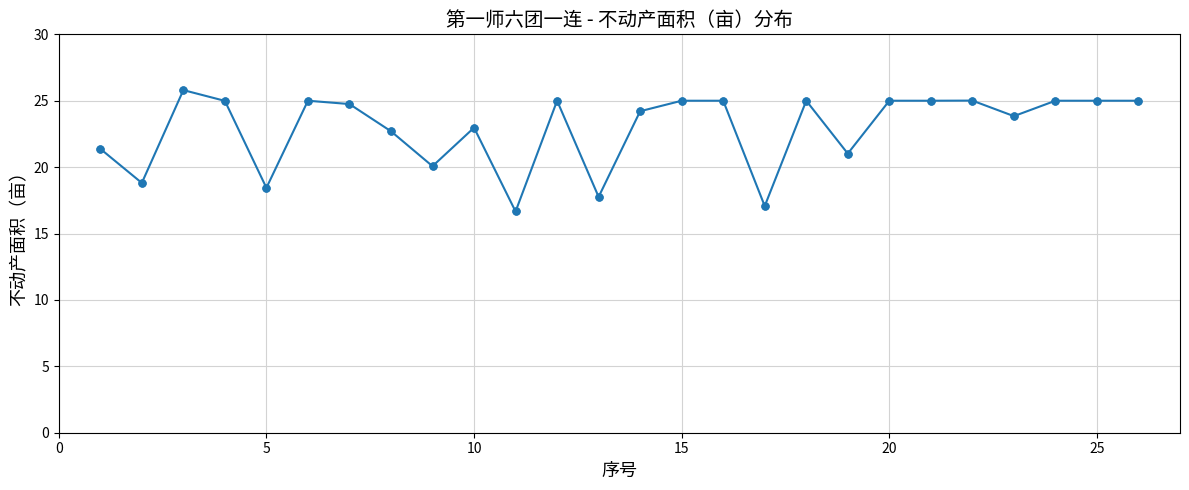

What is the difference between the maximum and minimum values?

9.1